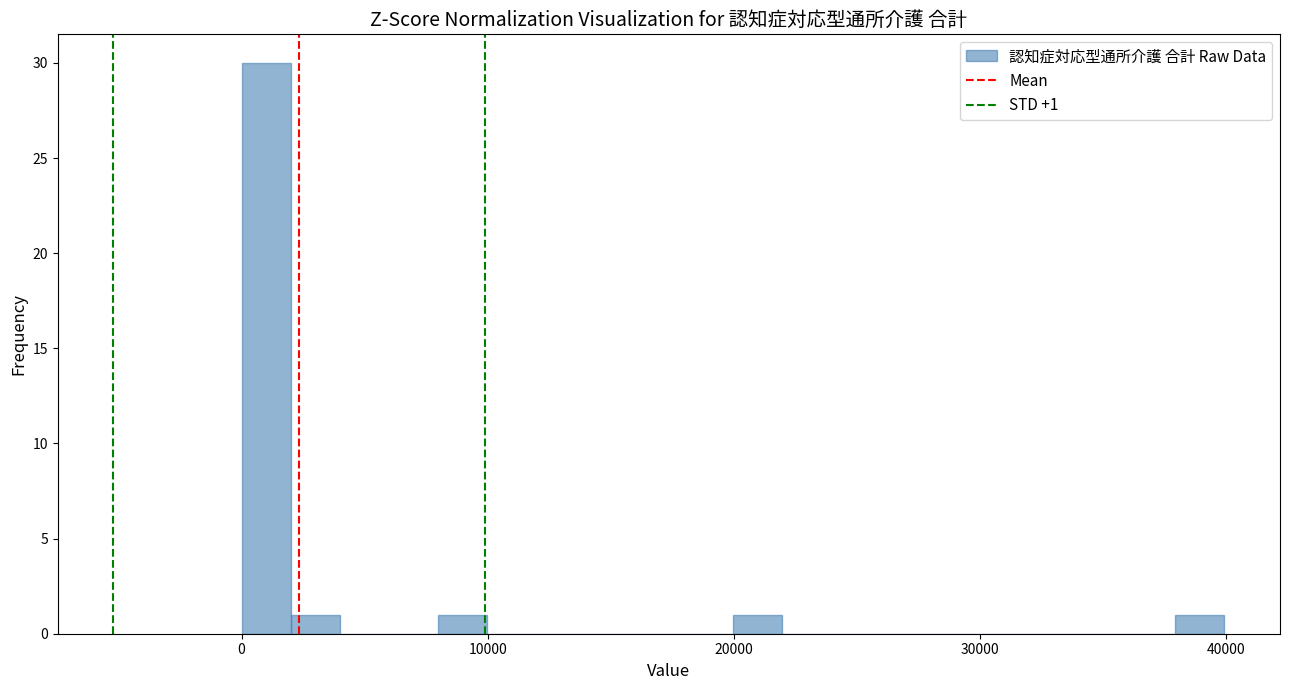

Read against the x-axis, roughly where is the centre of the tallest bar?

1000